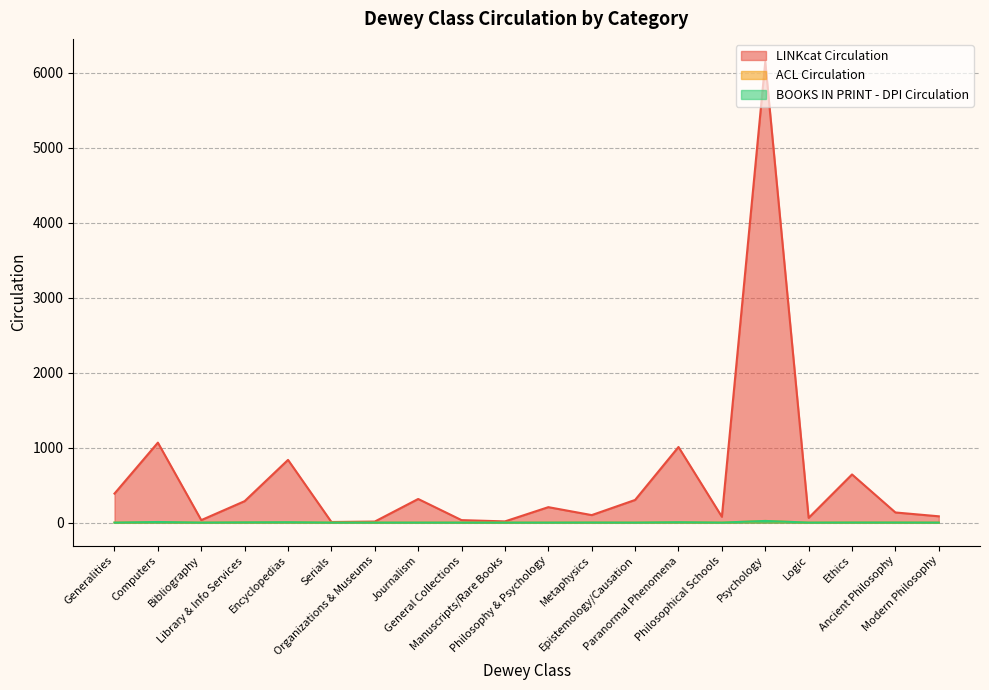

Which series has the widest spread of values?

LINKcat Circulation